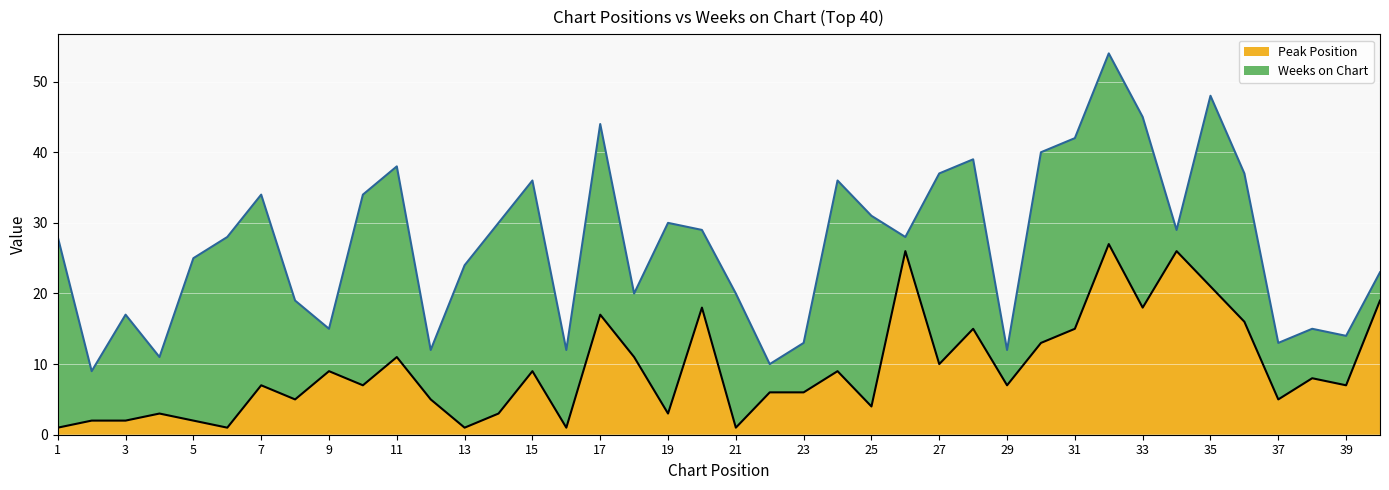

What is the smallest value displayed?

1